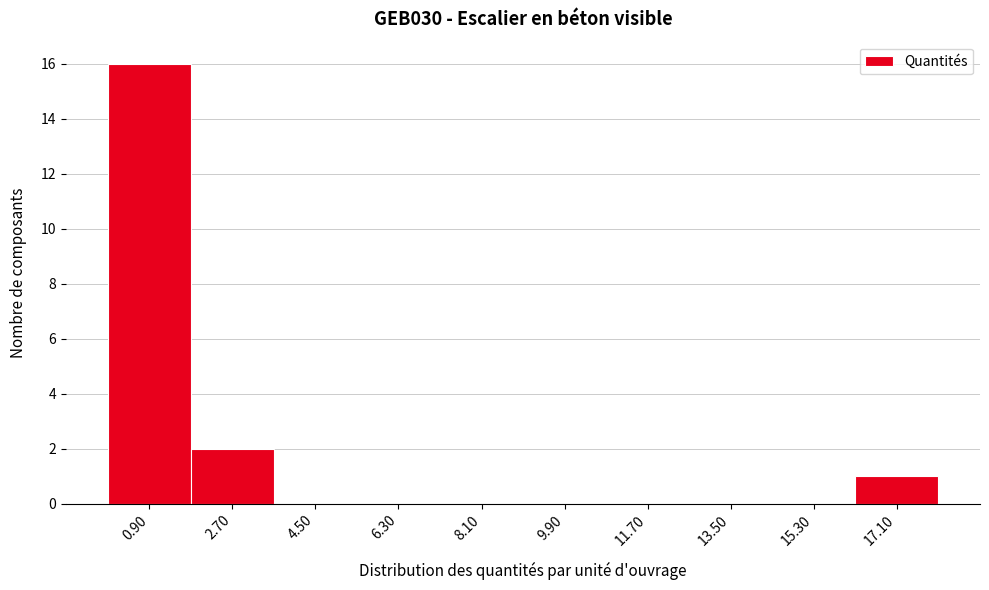

How tall is the bar that spans 1.8 to 3.6 on the x-axis? Neither the bar edges nor the heights are printed on the chart, so give them approximately, as read against the axes.

2